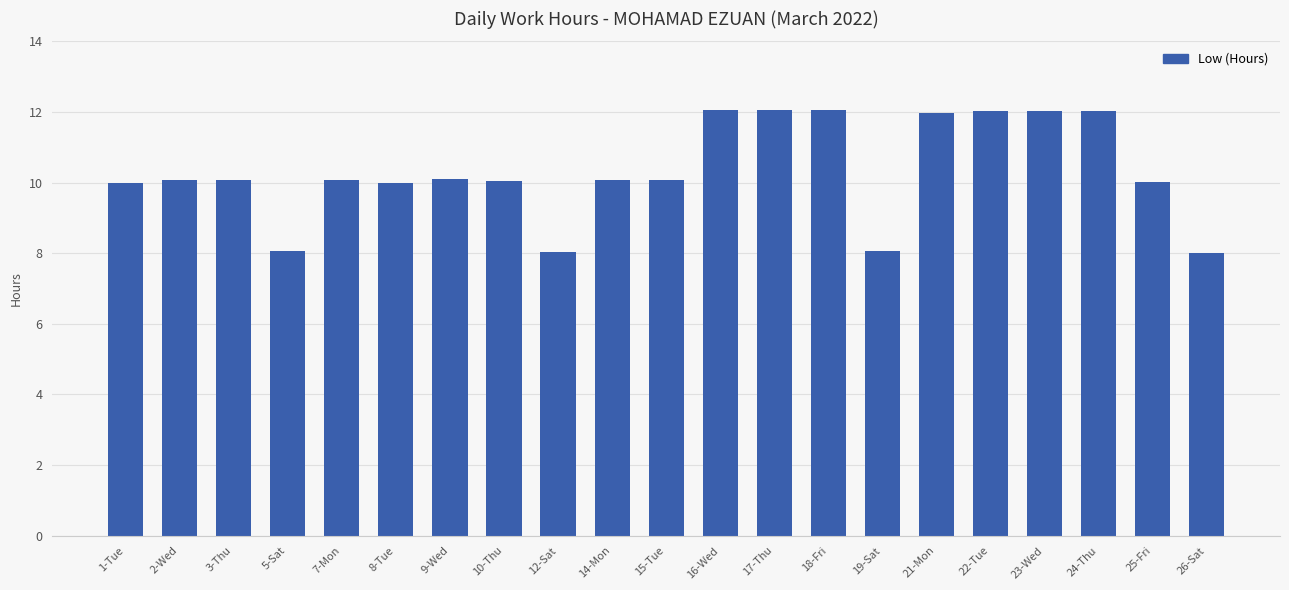

What is the difference between the maximum and minimum values?

4.1